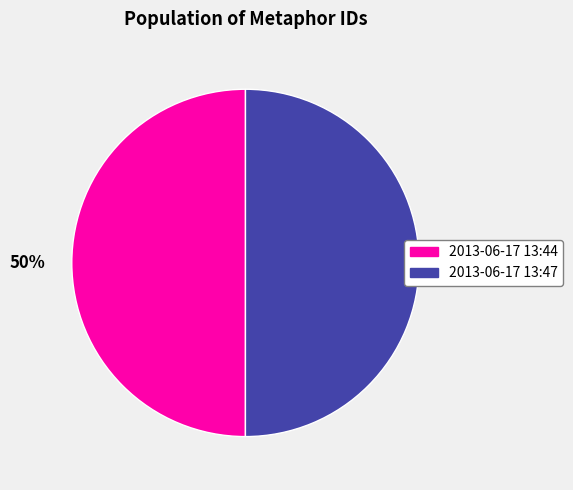

To the nearest percent, what is the average slice percentage?

50%